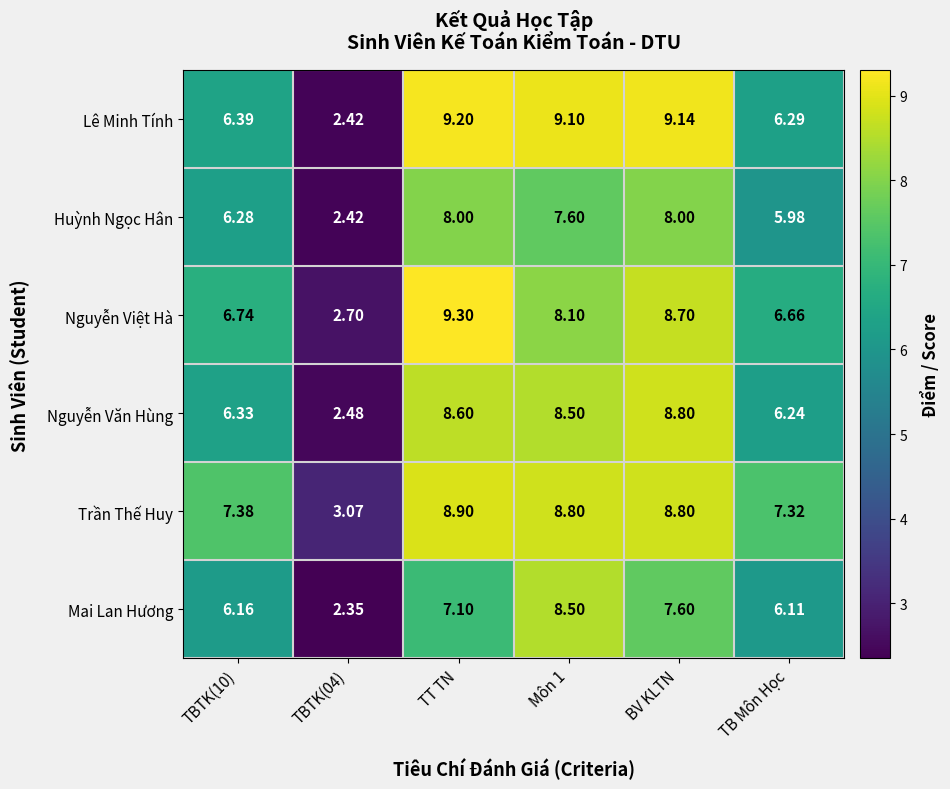

Rank the series by their maximum value, from highest to lowest.

Nguyễn Việt Hà, Lê Minh Tính, Trần Thế Huy, Nguyễn Văn Hùng, Mai Lan Hương, Huỳnh Ngọc Hân